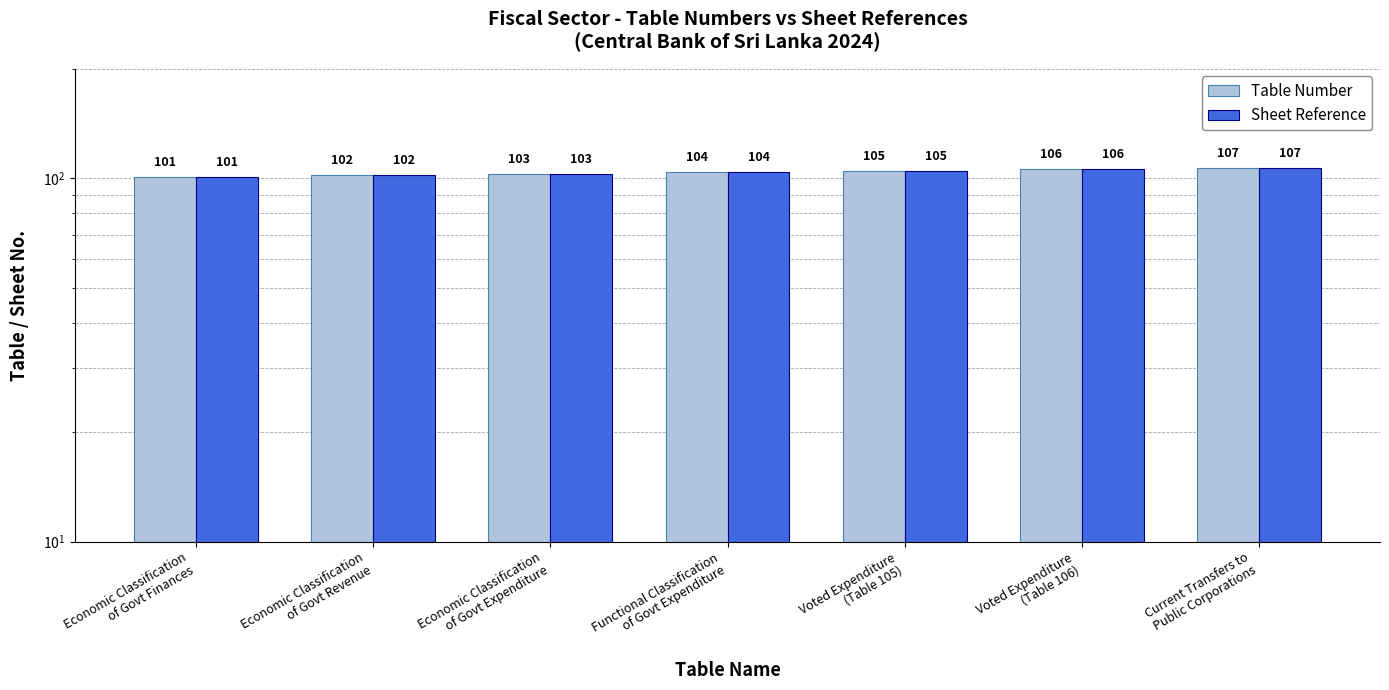

Rank the series at Economic Classification
of Govt Expenditure from lowest to highest value.

Table Number, Sheet Reference